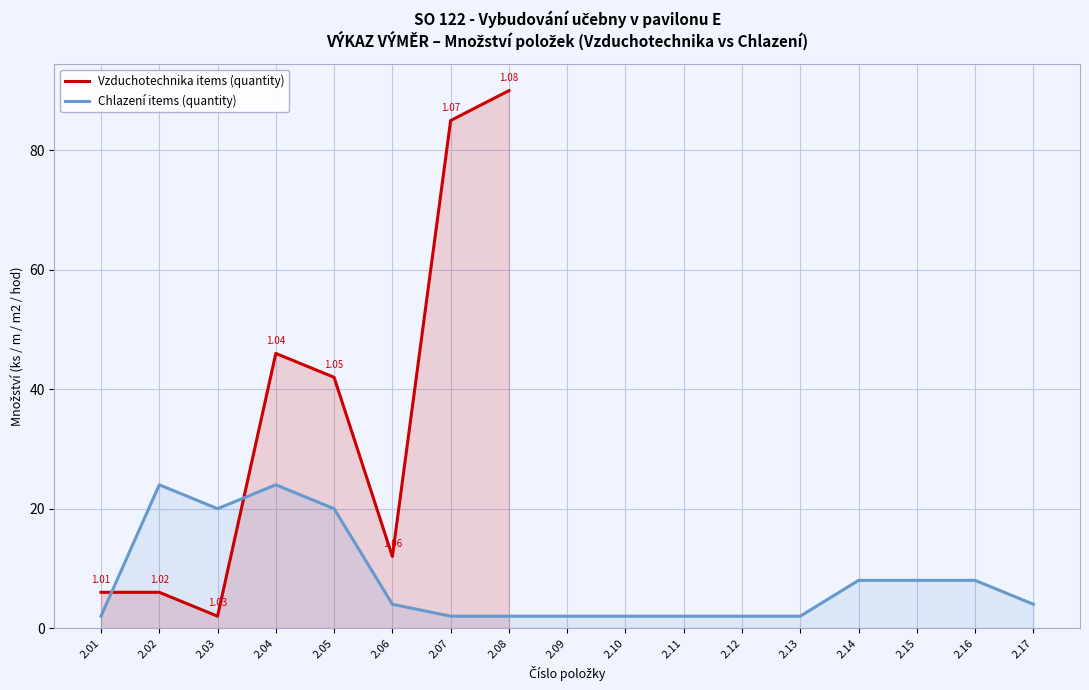

Is it true that Chlazení items (quantity) equals 11.0 at 2.04?

False